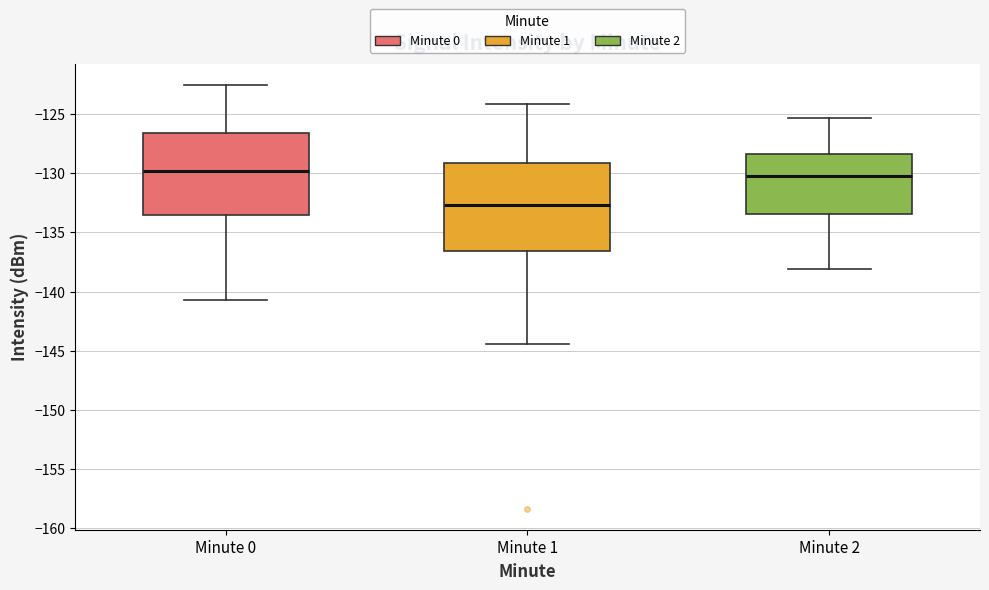

Reading left to right, transcribe this box plot: for each box, give where its median line is, the range the box spans, and where its two whiskers end, as read against the y-axis. The values are not printed on the chart, so give them approximately, as read against the axis.

Minute 0: median -130.0, box -133.5 to -126.5, whiskers -140.5 to -122.5
Minute 1: median -132.5, box -136.5 to -129.0, whiskers -144.5 to -124.0
Minute 2: median -130.0, box -133.5 to -128.5, whiskers -138.0 to -125.5